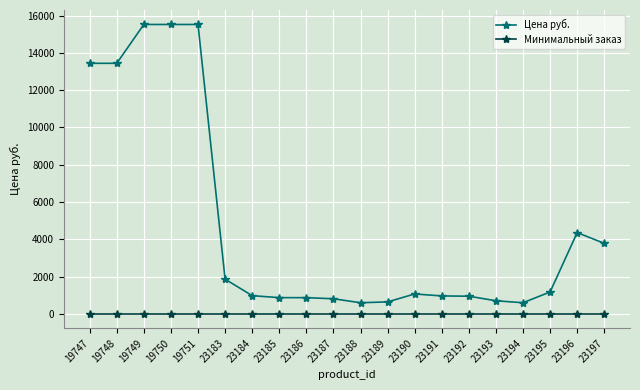

Between 19751 and 23185, which series saw the biggest shift?

Цена руб.